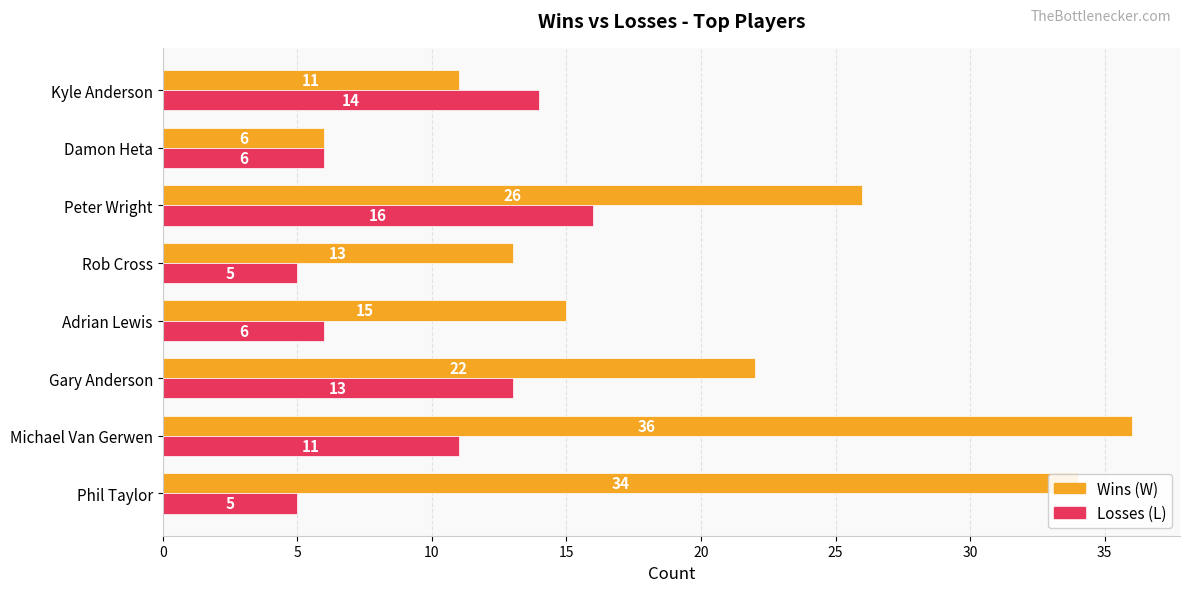

What is the total value across all series at Adrian Lewis?

21